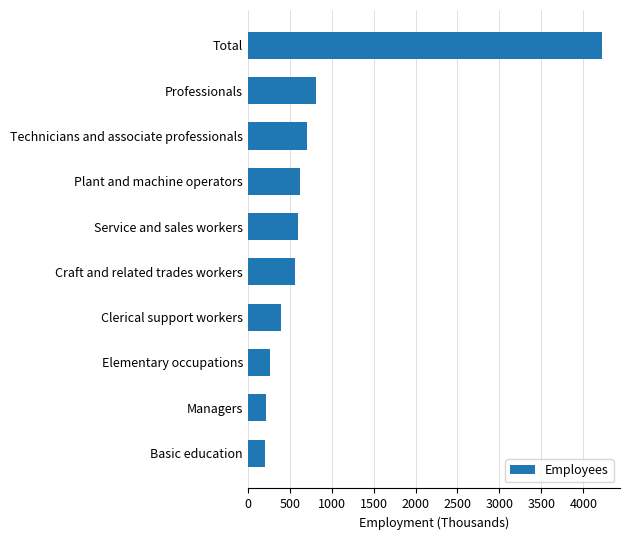

How many bars are there in total?

10